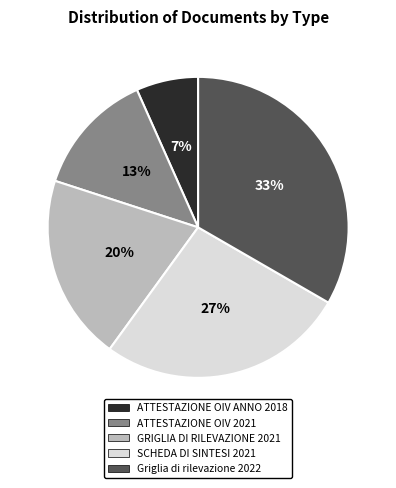

Is there any slice that represents more than half of the pie?

No